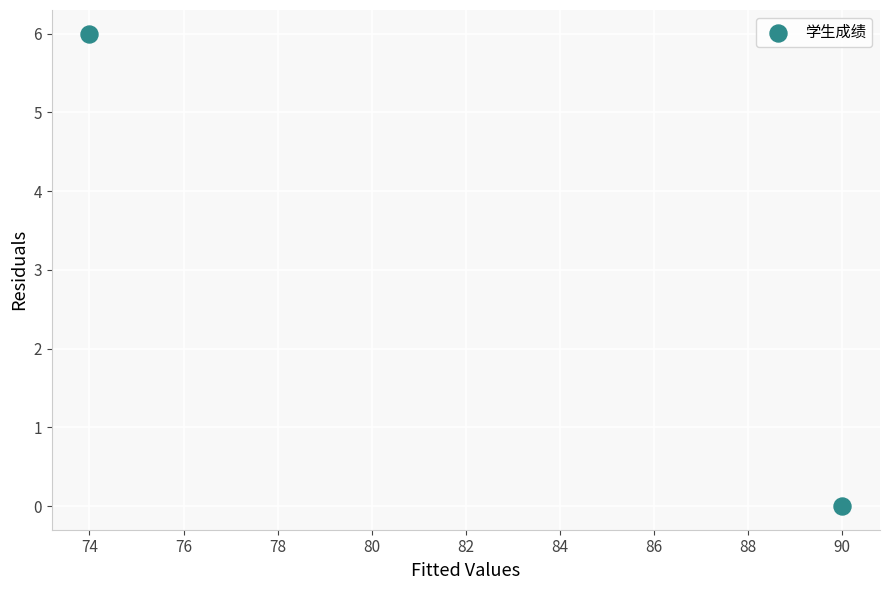

What is the range of Y values (max minus min)?

6